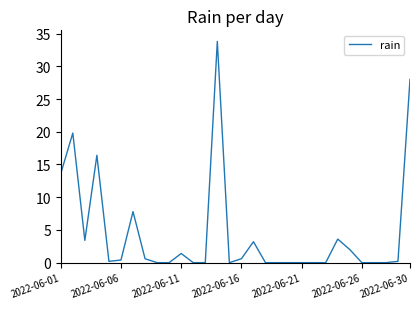

What is the difference between the maximum and minimum values?

33.8